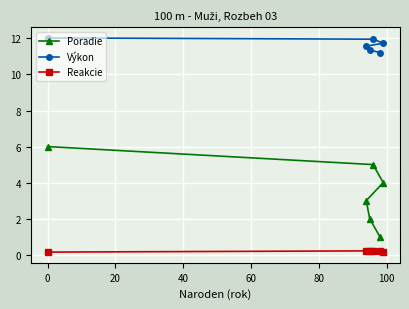

How many lines are shown in the chart?

3